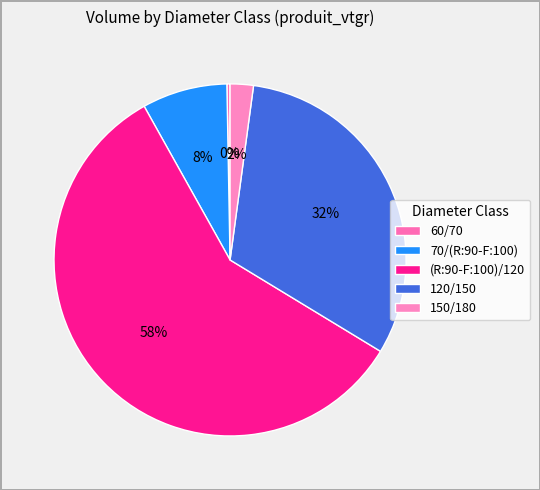

Is there a majority slice in this chart?

Yes